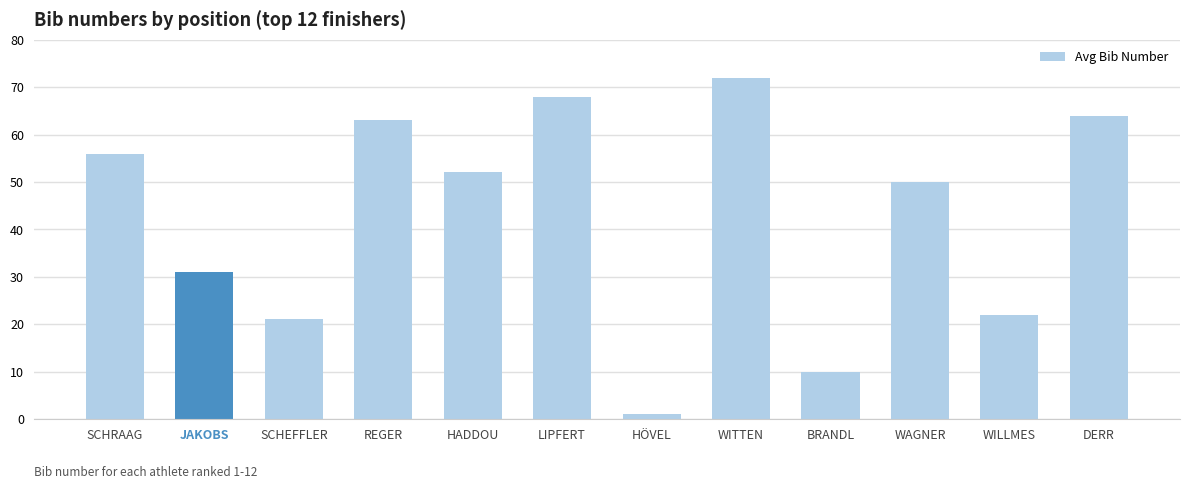

Reading left to right, extract all data points from this chart.

56	31	21	63	52	68	1	72	10	50	22	64